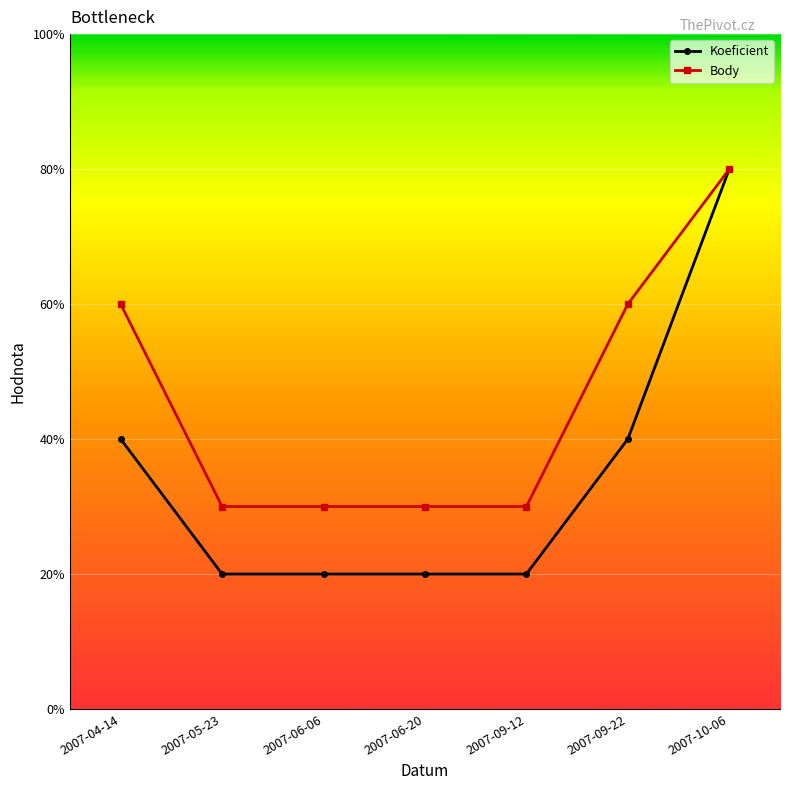

True or false: Body and Koeficient intersect in this chart.

False